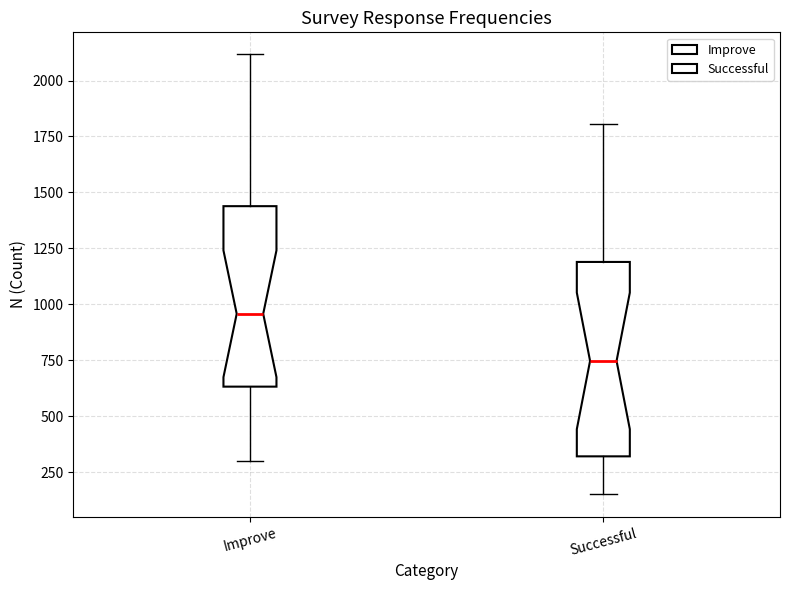

Which box has the lowest median line?

Successful